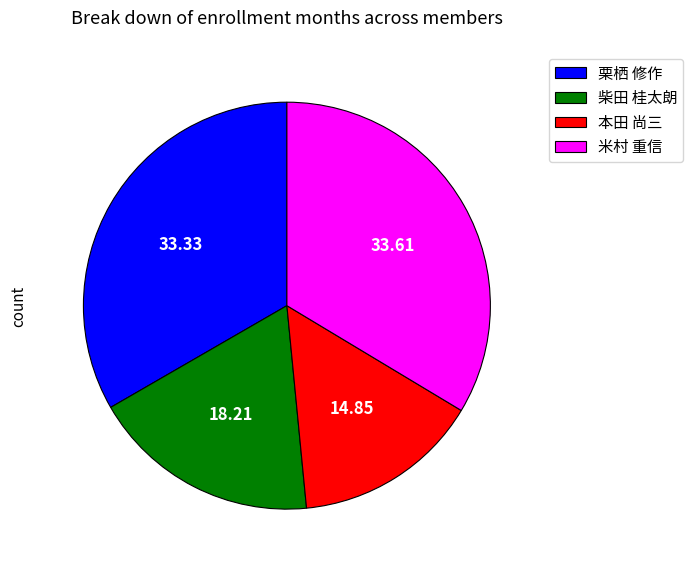

Which has a higher value, 本田 尚三 or 栗栖 修作?

栗栖 修作